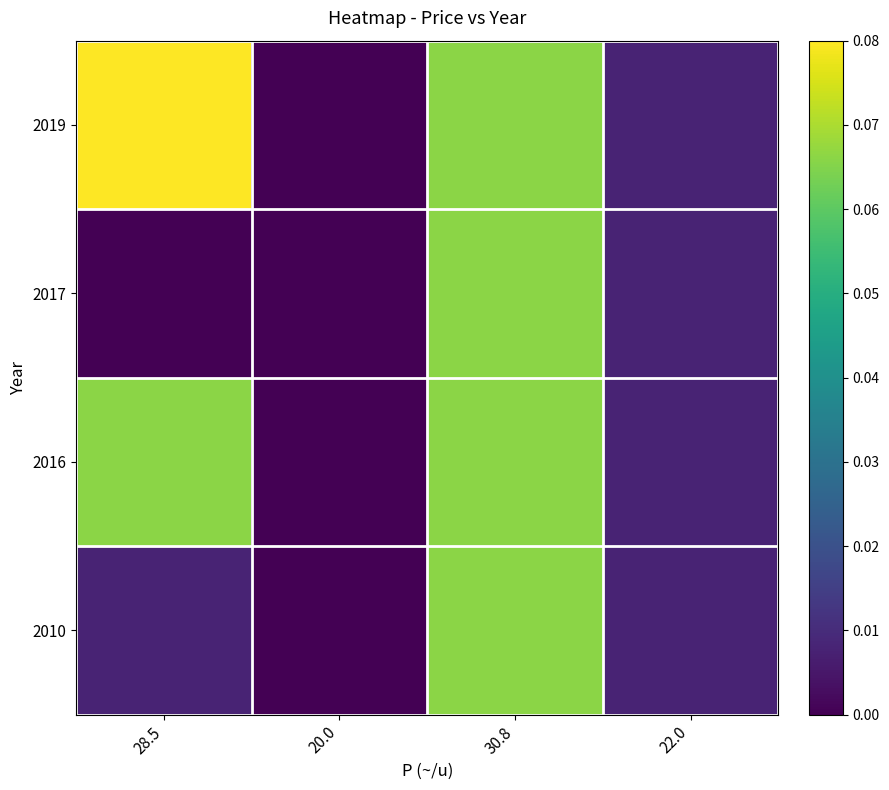

Which category has the highest value across all series?

28.5